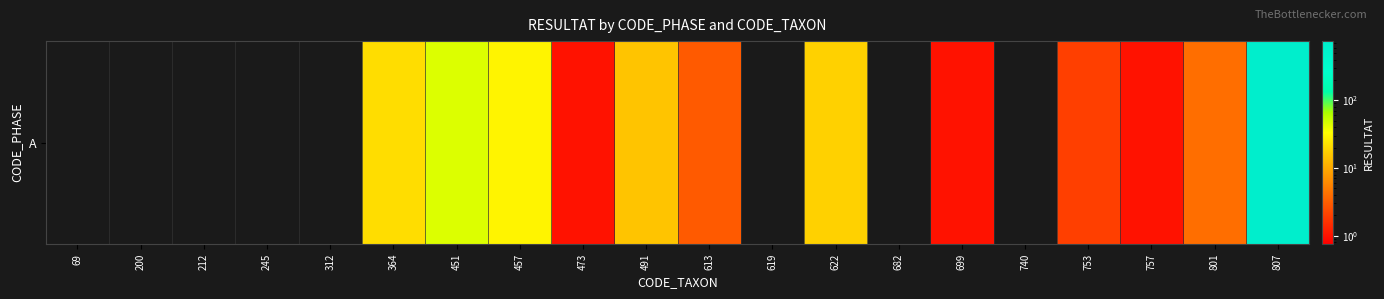

List the labels in order of value, smallest first.

69, 200, 212, 245, 312, 619, 682, 740, 473, 699, 757, 753, 613, 801, 491, 622, 364, 457, 451, 807